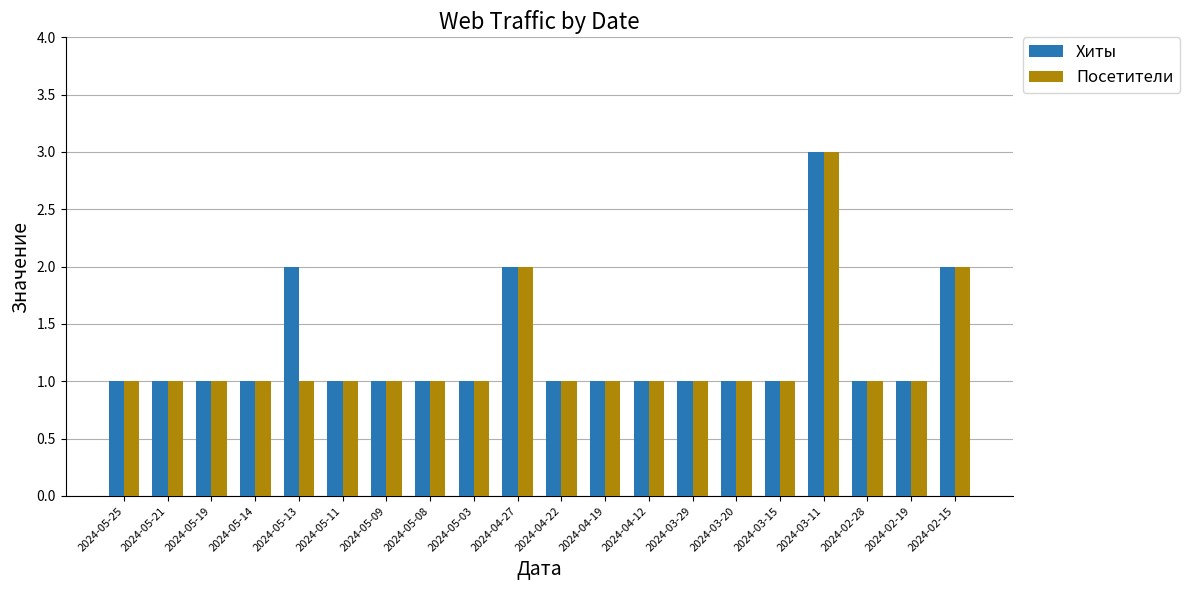

How many groups of bars are there?

20